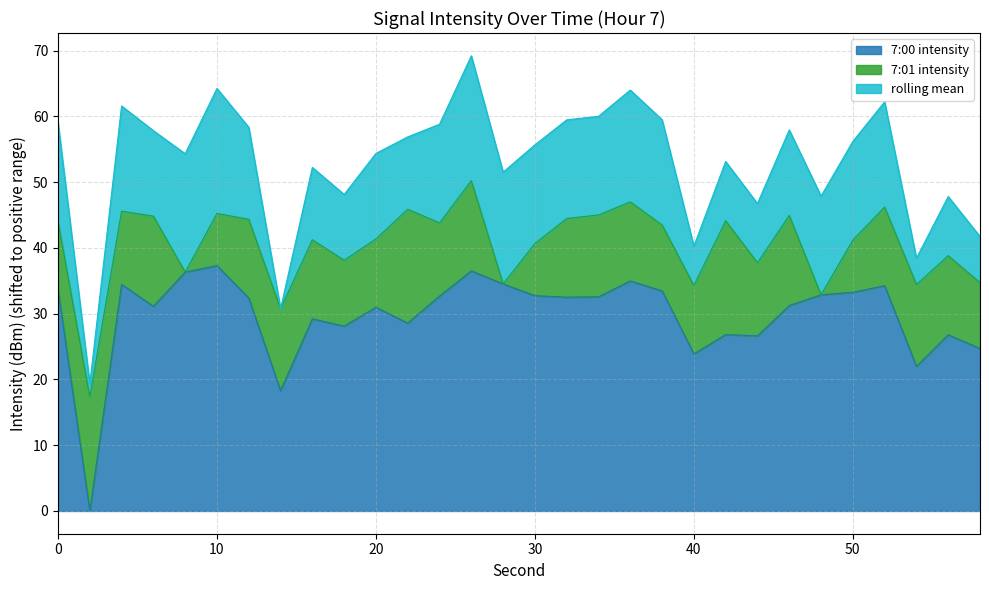

What is the sum of all 7:00 intensity values?

892.9